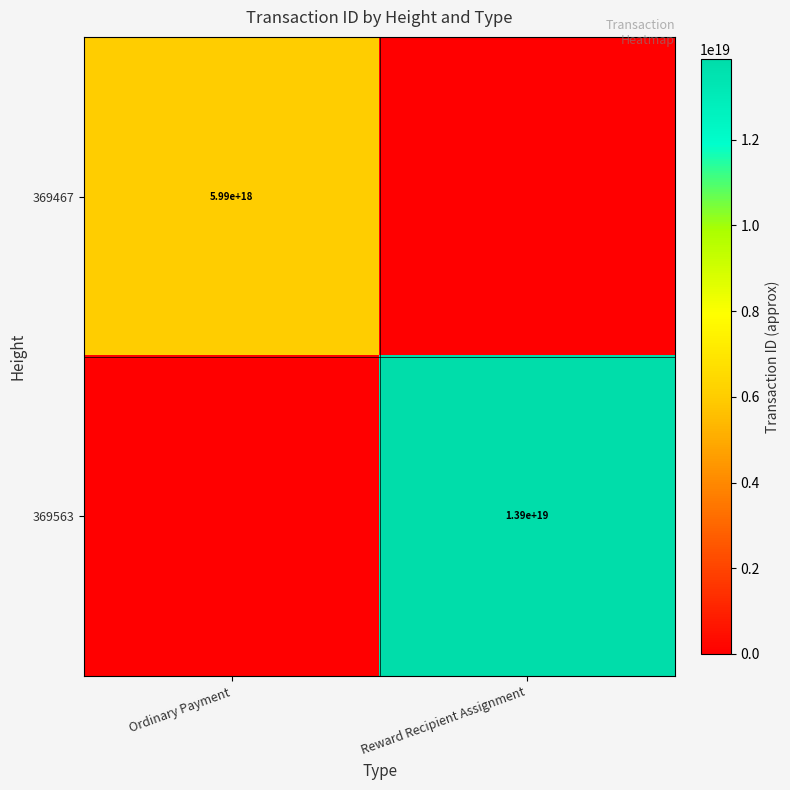

The value of 369563 at Reward Recipient Assignment is 3781349756108780544. True or false?

False